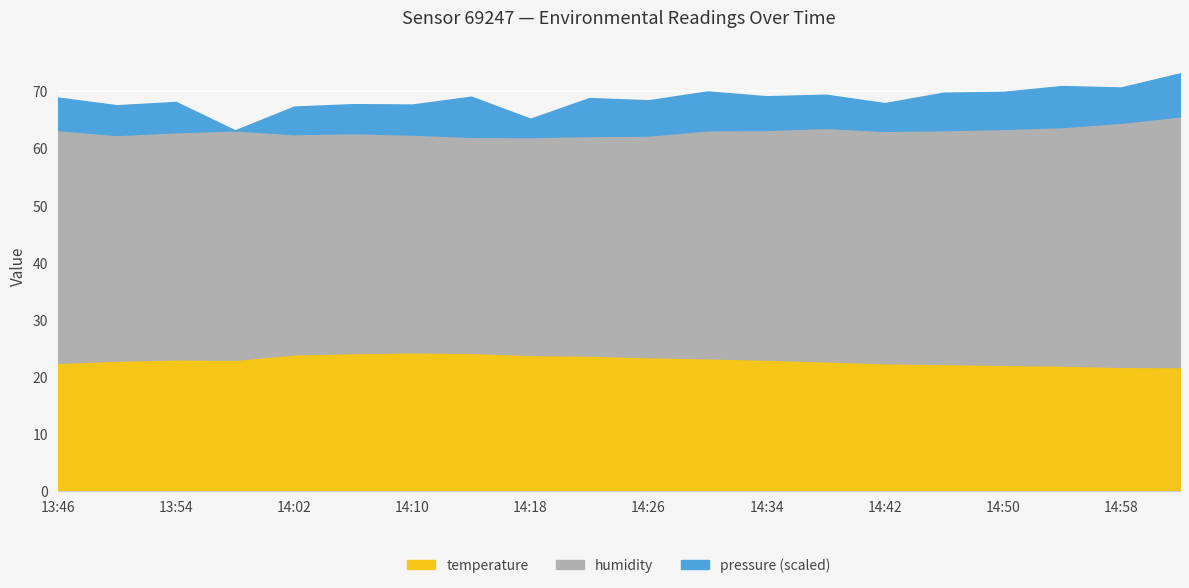

What is the label of the 14th point from the left?

14:38